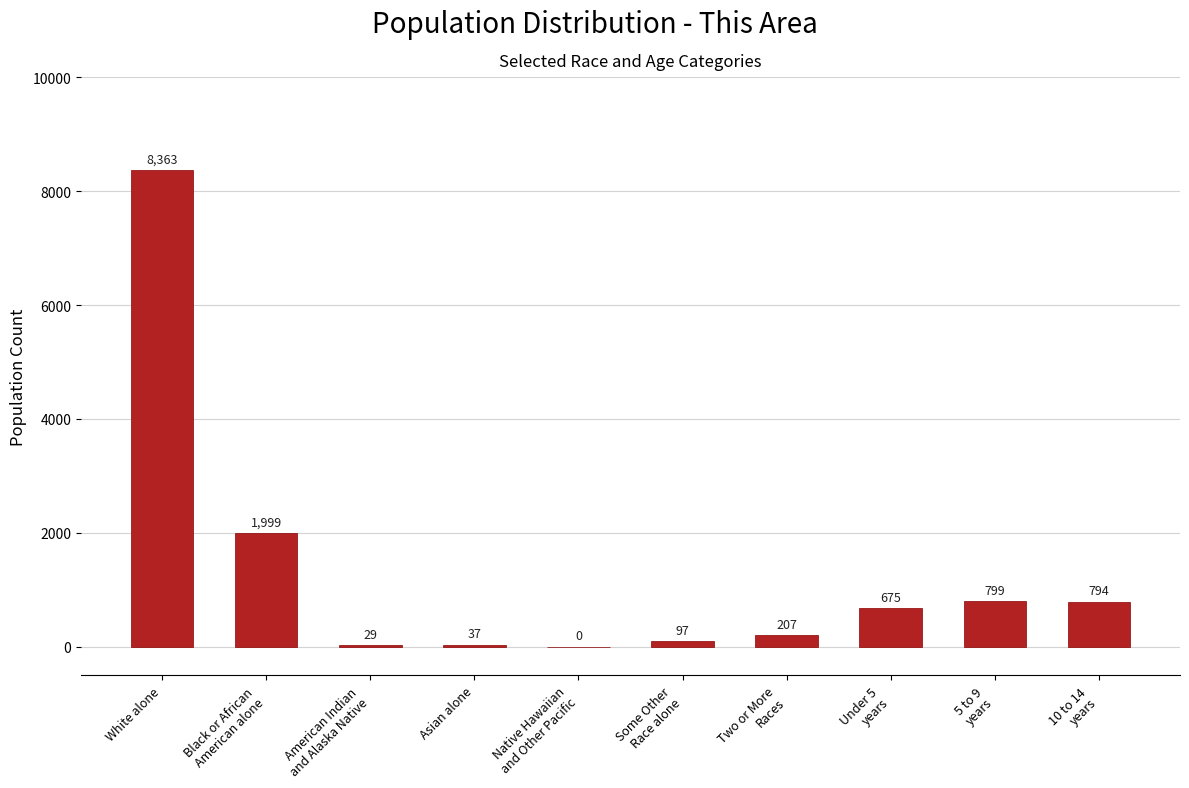

At which label does the data first exceed 675?

White alone